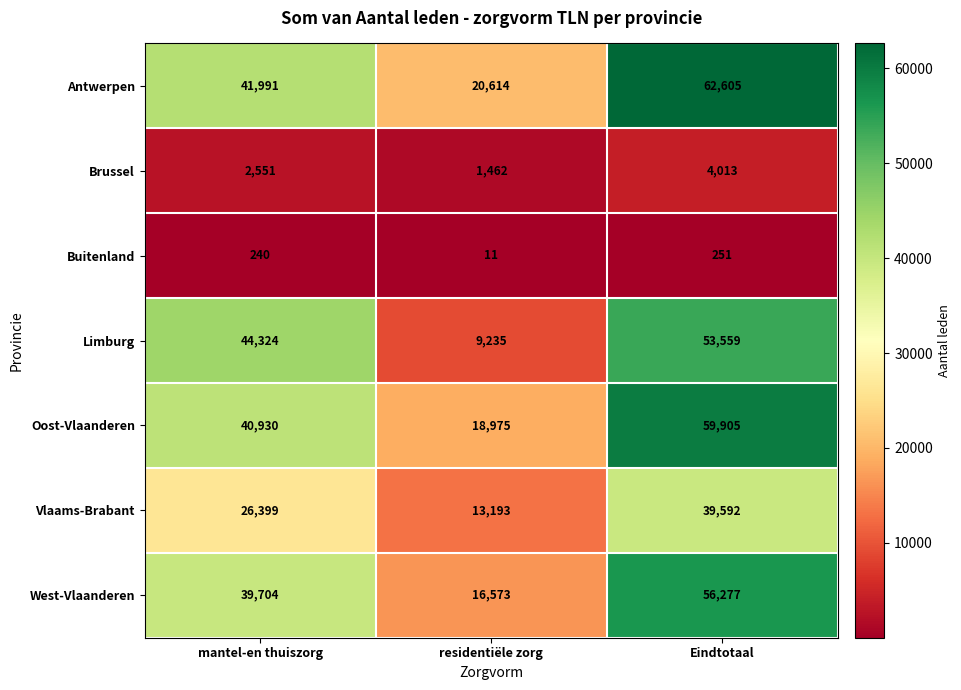

Is it true that Limburg equals 53559 at Eindtotaal?

True